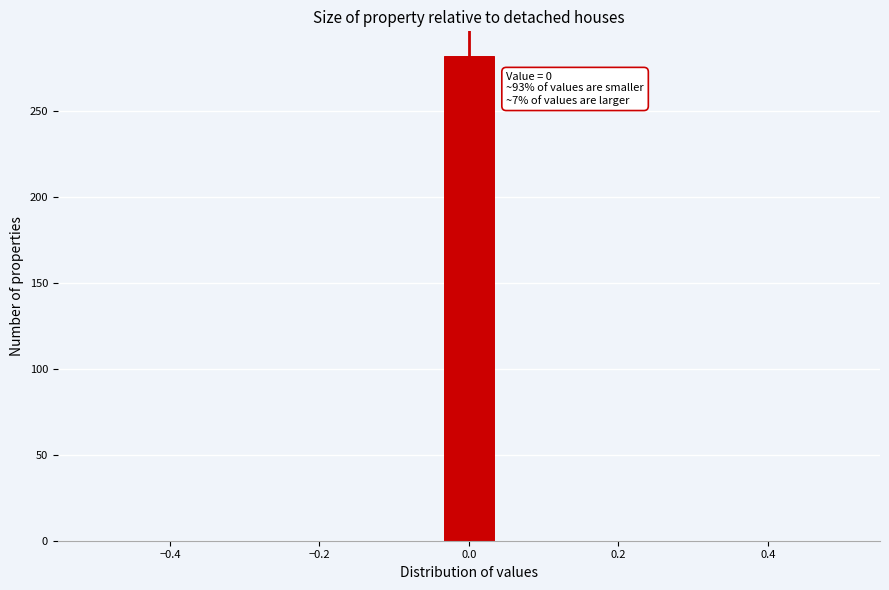

Around what value on the x-axis is the tallest bar? Give the approximate position of its centre, as read against the axis.

0.00